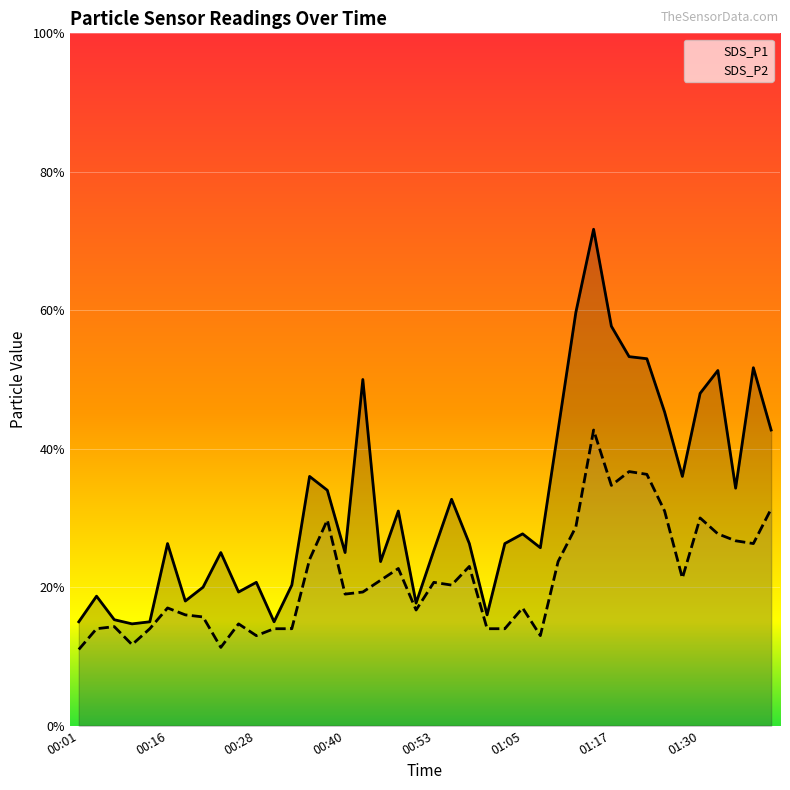

Is it true that SDS_P2 equals 3.4 at 17?

False